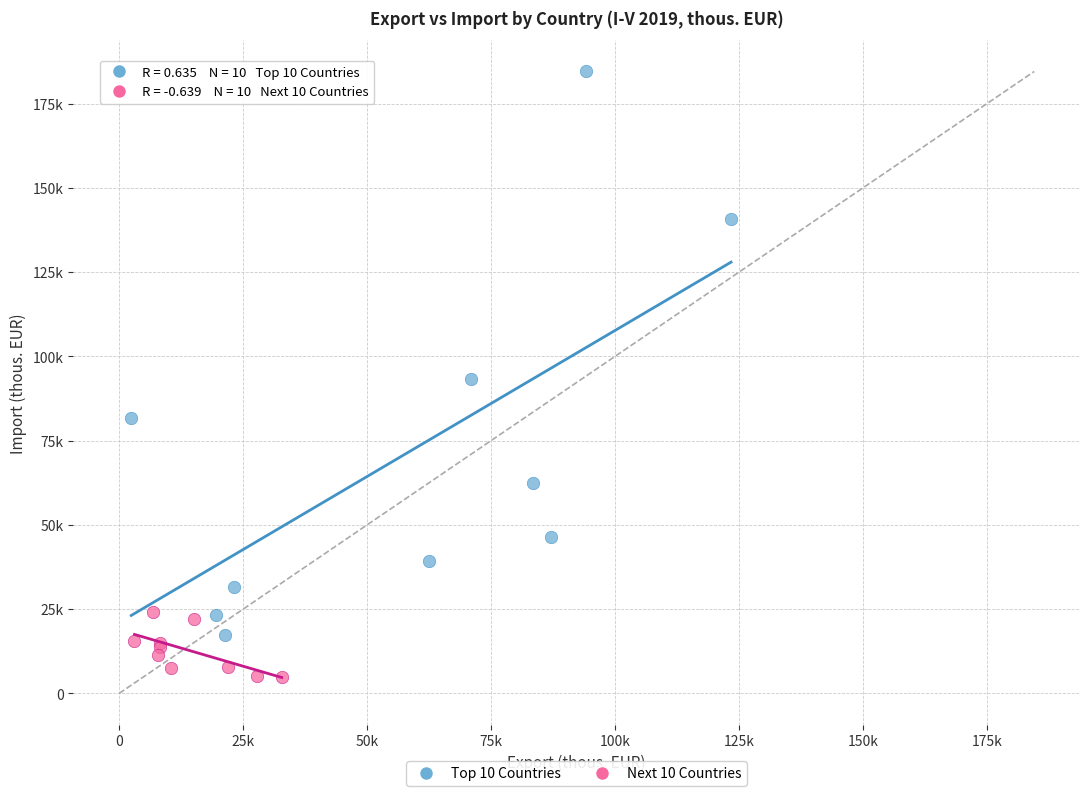

Which series reaches the minimum Y coordinate?

Next 10 Countries